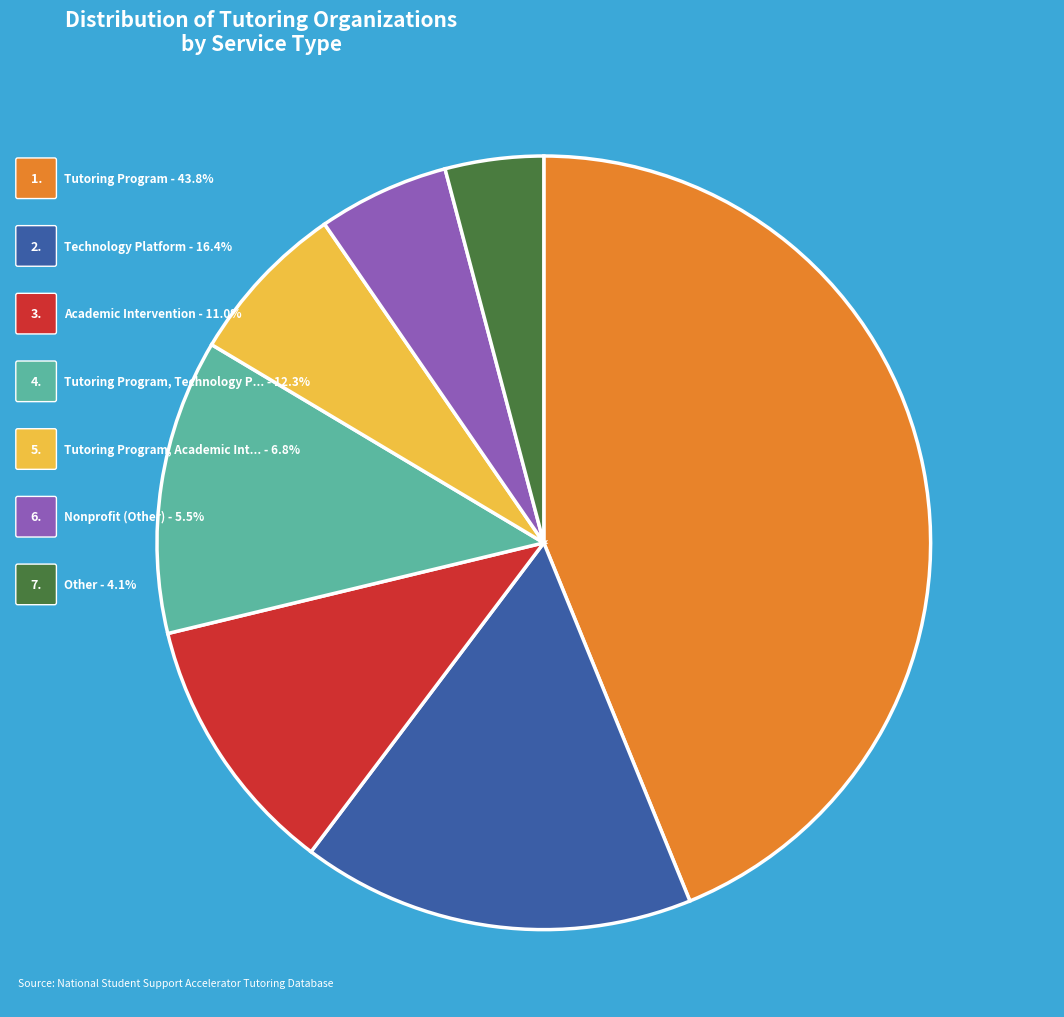

Between Tutoring Program, Technology Platform and Tutoring Program, which is larger?

Tutoring Program